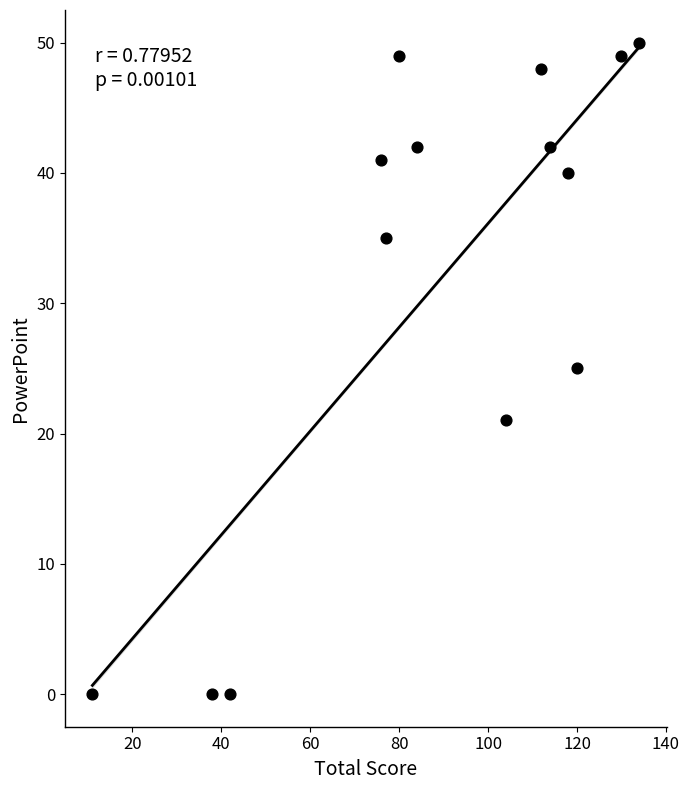

What is the range of Y values (max minus min)?

50